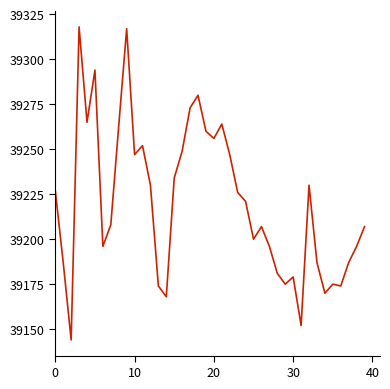

What is the minimum value shown in the chart?

39144